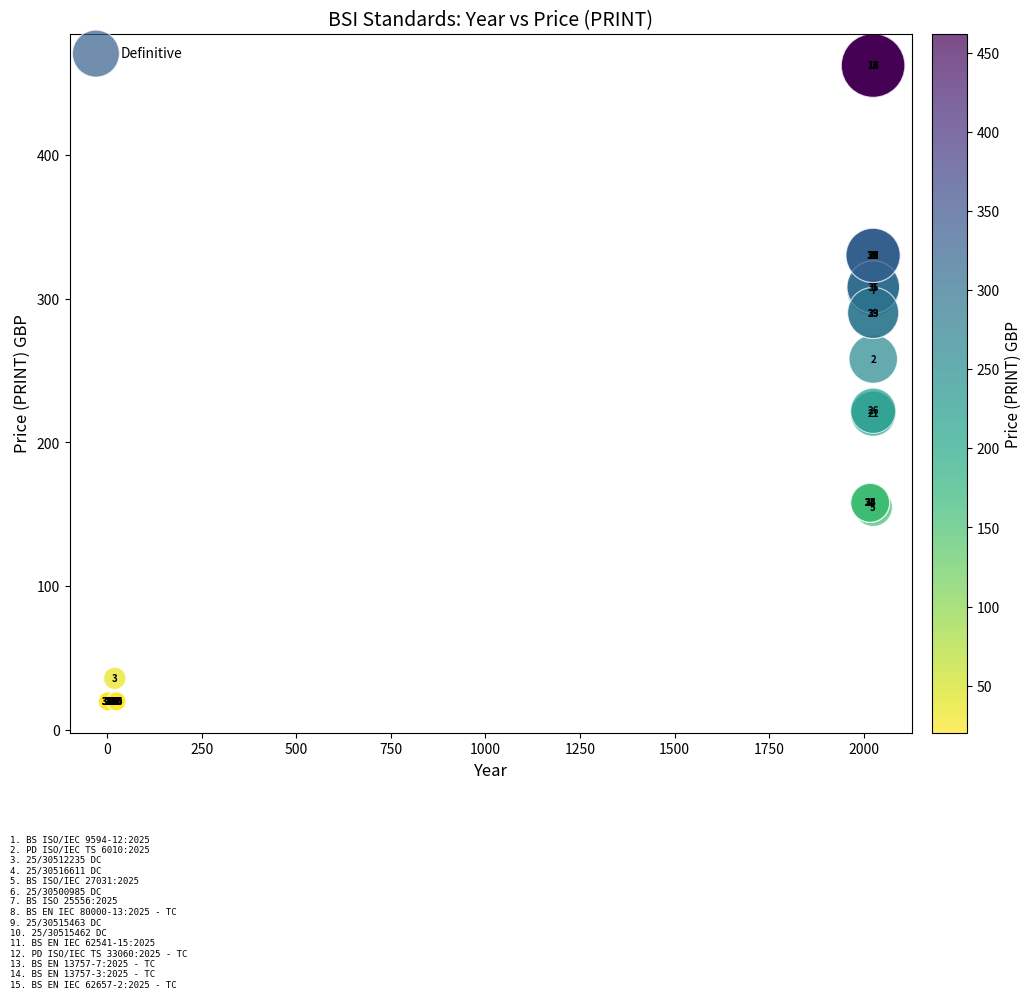

What Y value in the scatter plot is closest to 241?

258